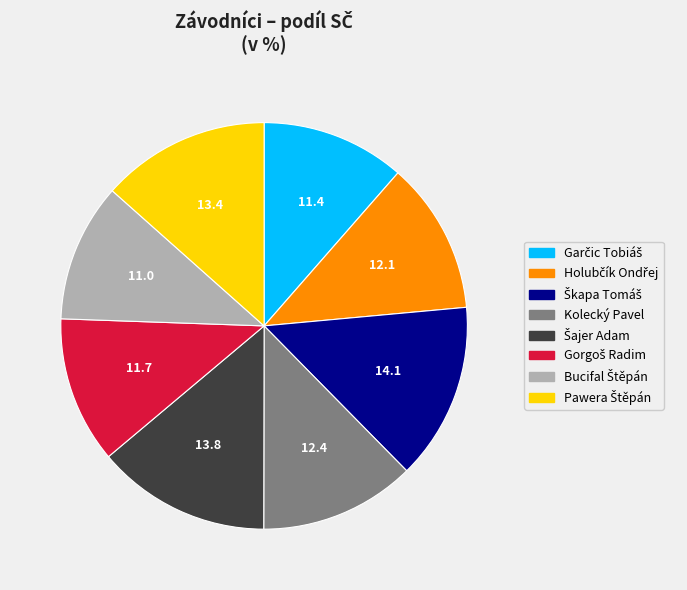

Count the number of slices in the pie.

8